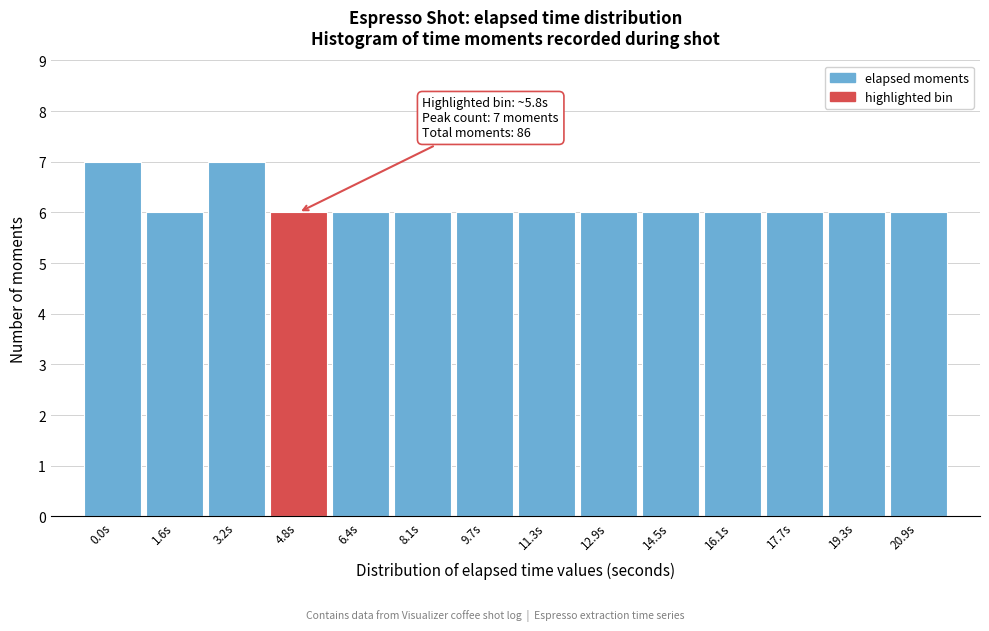

Reading left to right, what are all the values shown in this chart?

7	6	7	6	6	6	6	6	6	6	6	6	6	6